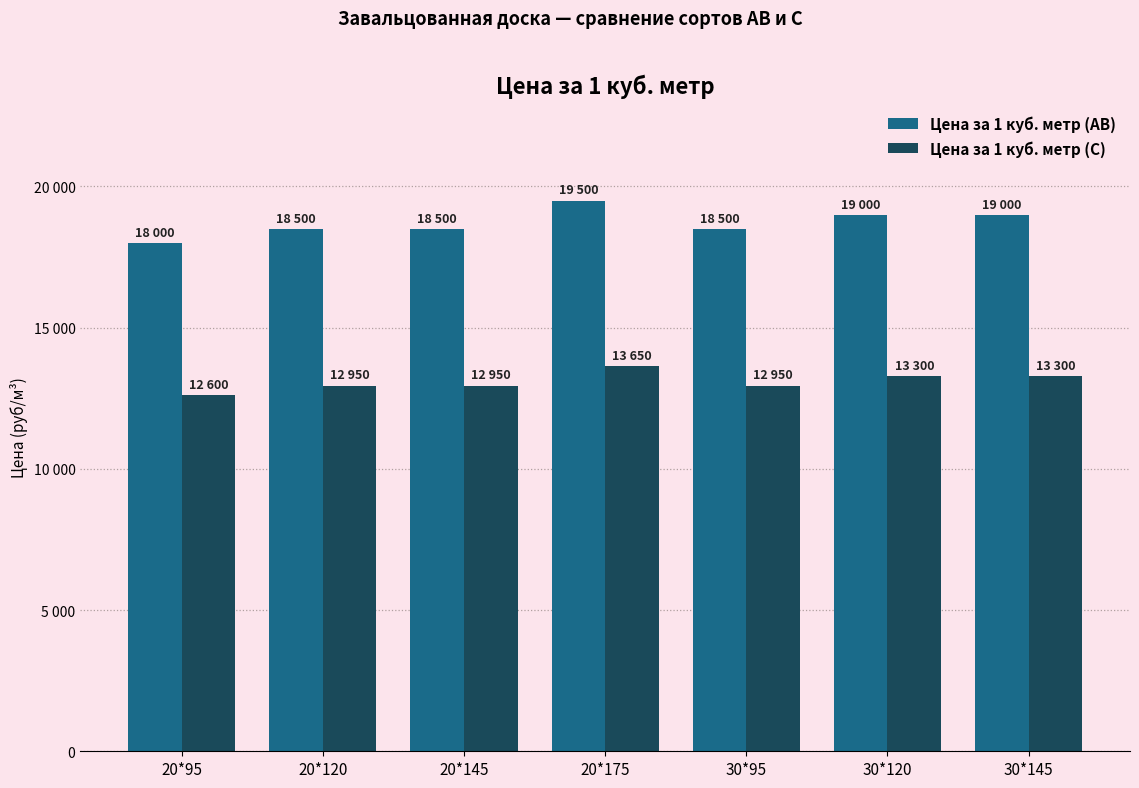

Which series has the largest total across all categories?

Цена за 1 куб. метр (АВ)